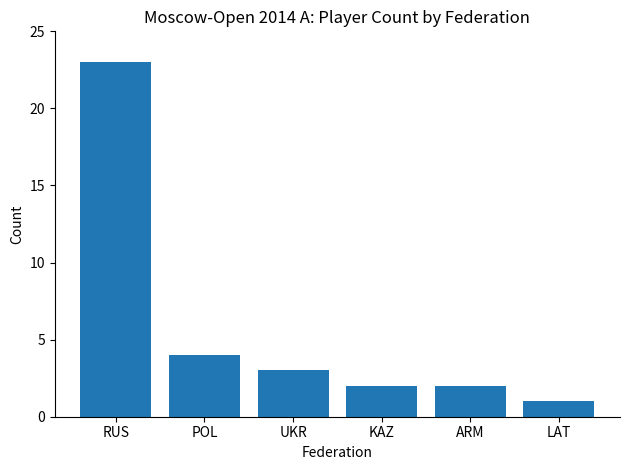

How many data points are less than 3?

3